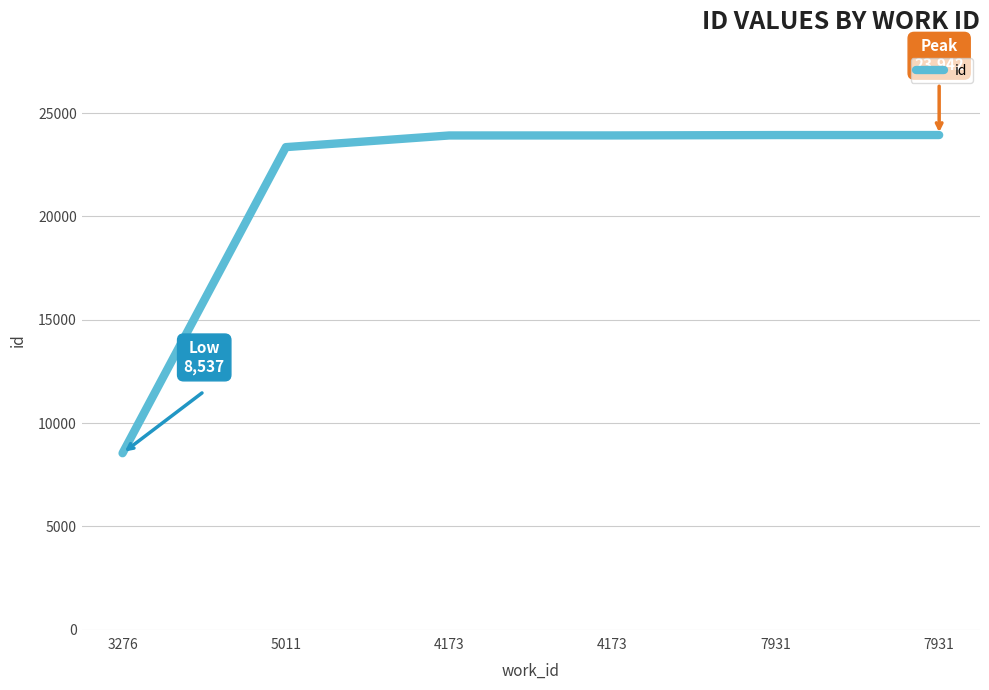

Count the number of data series in this chart.

1